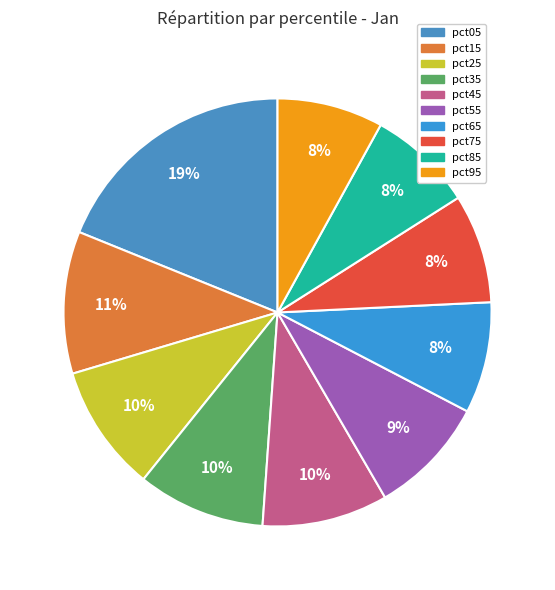

Which slice is the smallest?

pct85